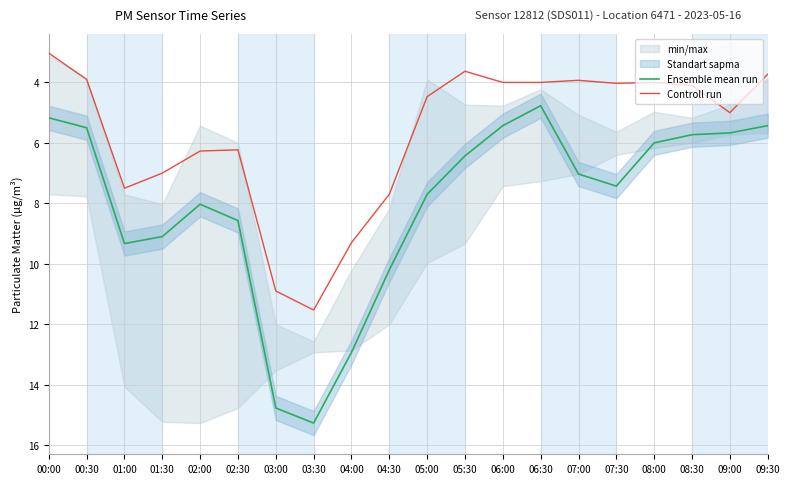

Does the chart have visible grid lines?

Yes